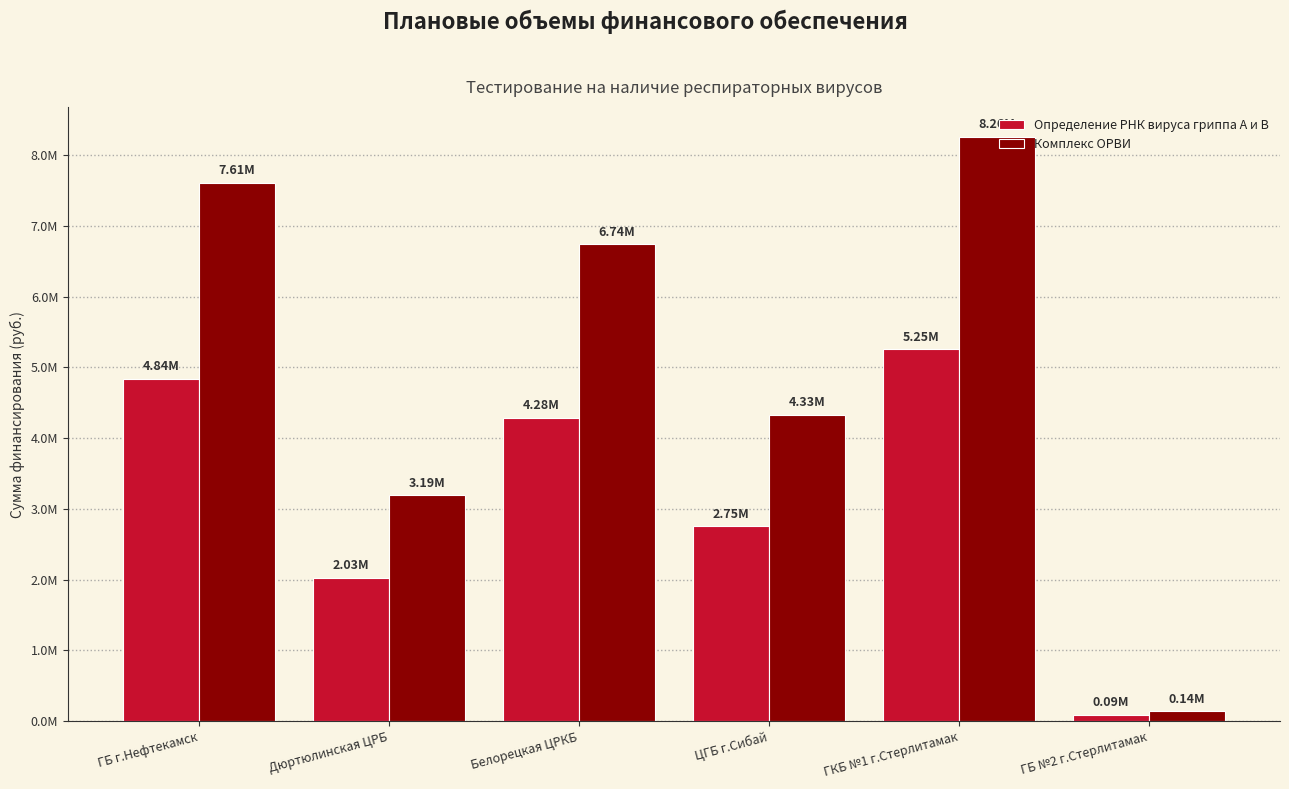

What is the difference between the maximum and minimum values in the Определение РНК вируса гриппа A и В series?

5166014